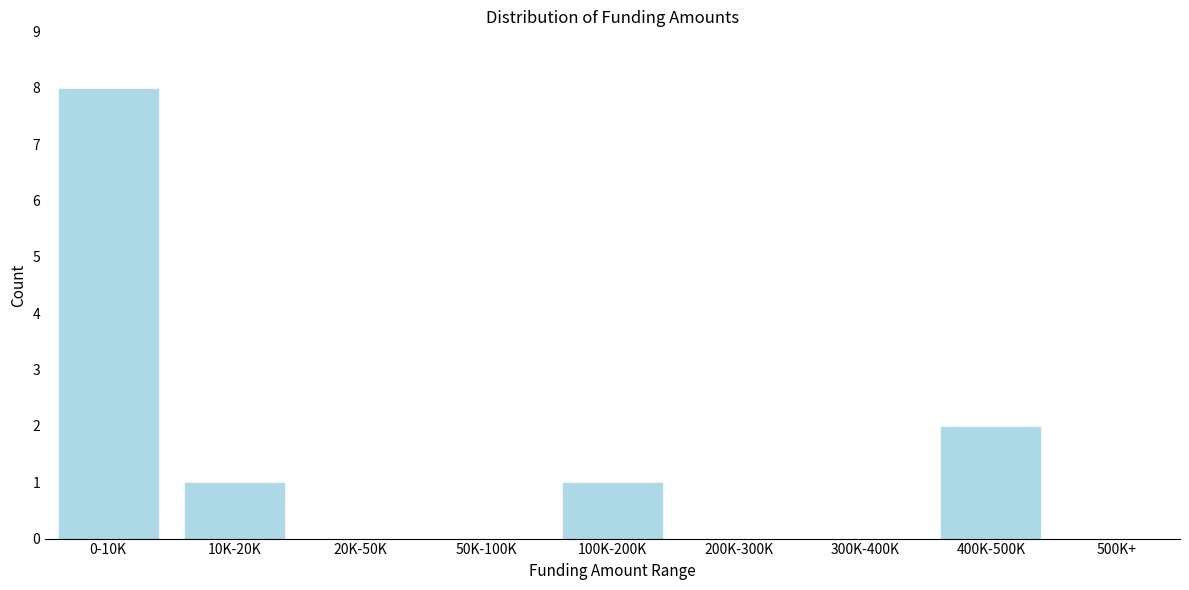

Reading left to right, list all the values displayed in this chart.

0-10K=8	10K-20K=1	20K-50K=0	50K-100K=0	100K-200K=1	200K-300K=0	300K-400K=0	400K-500K=2	500K+=0